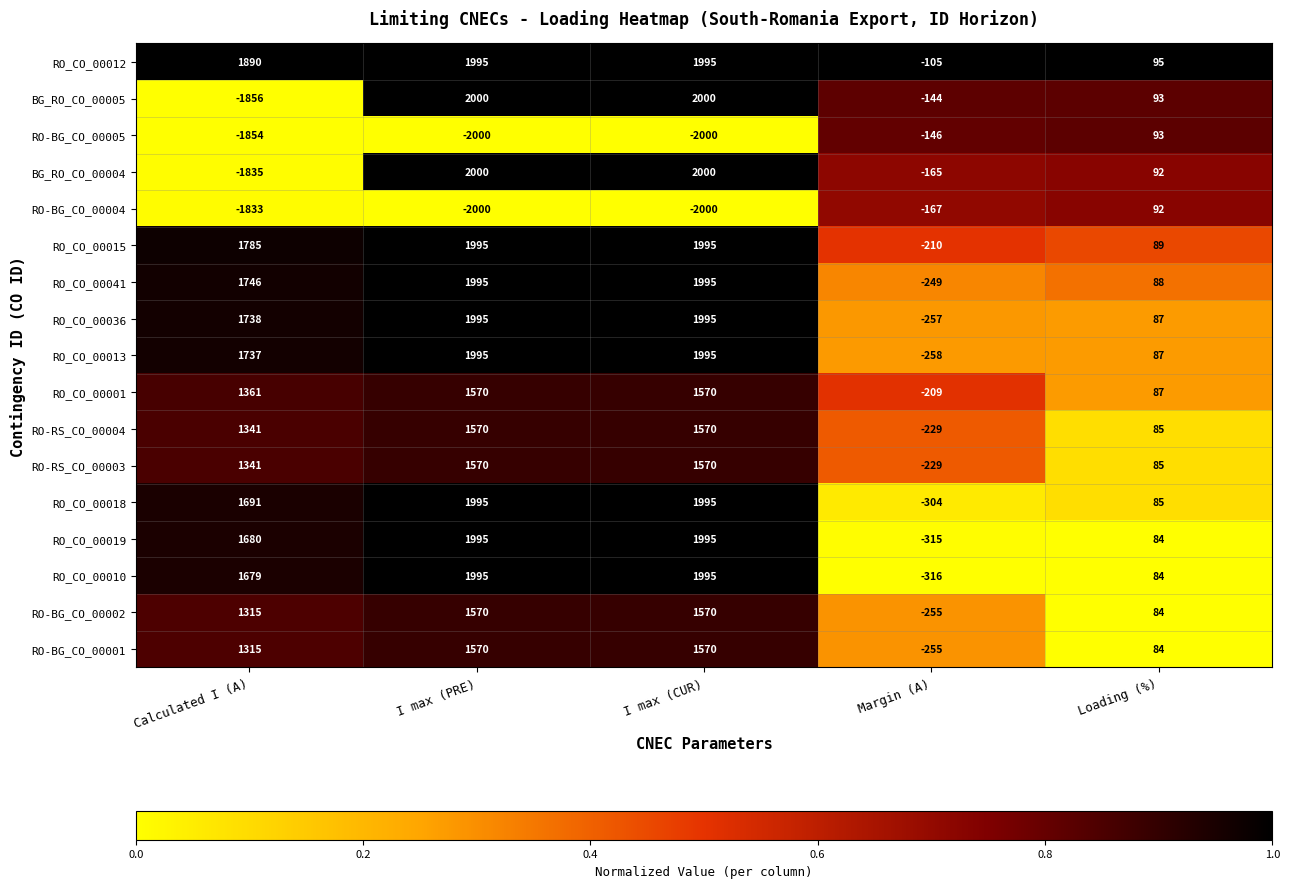

How many categories are shown in the chart?

5